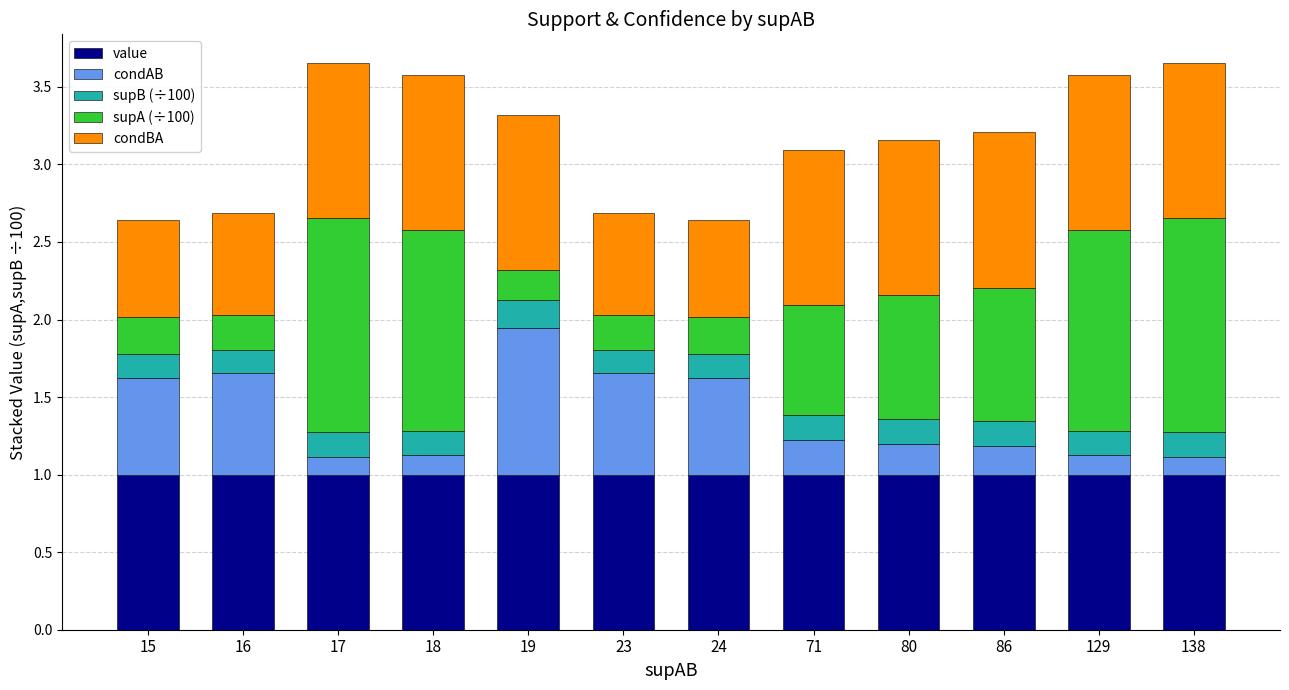

What is the total value across all series at 17?

3.7